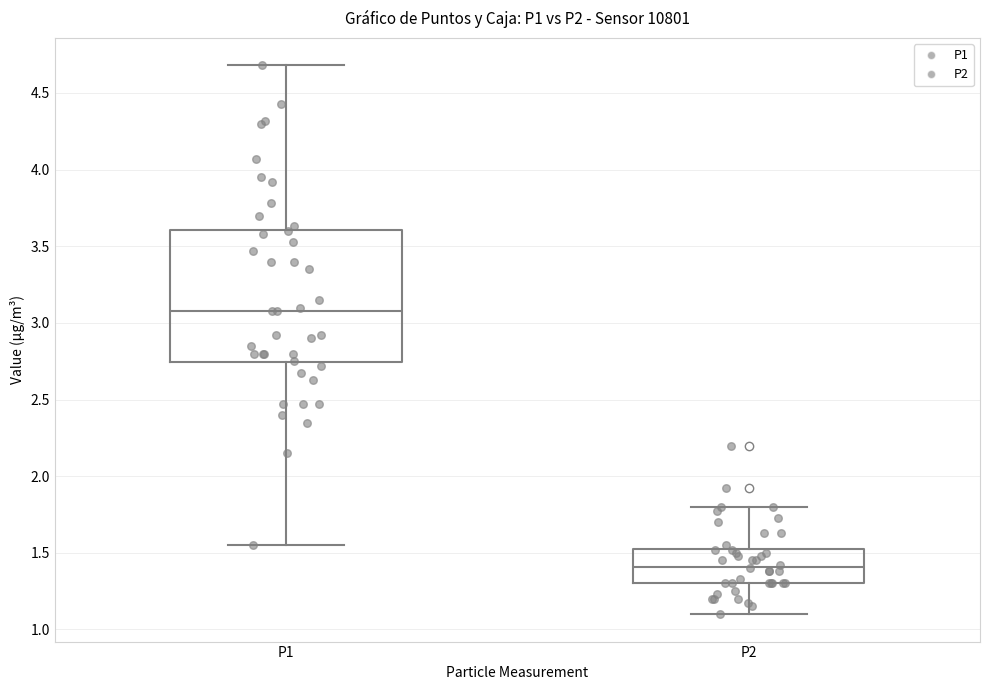

Which box is the tallest, from its lower edge to its upper edge?

P1